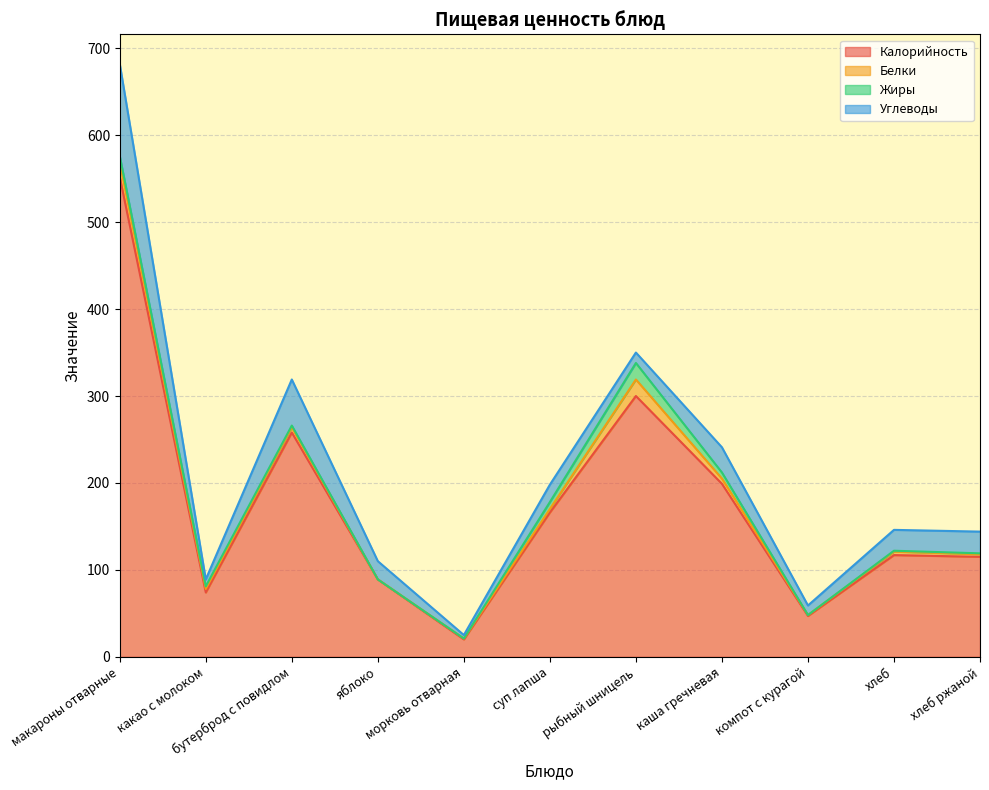

What are all the series names shown in the legend?

Калорийность, Белки, Жиры, Углеводы